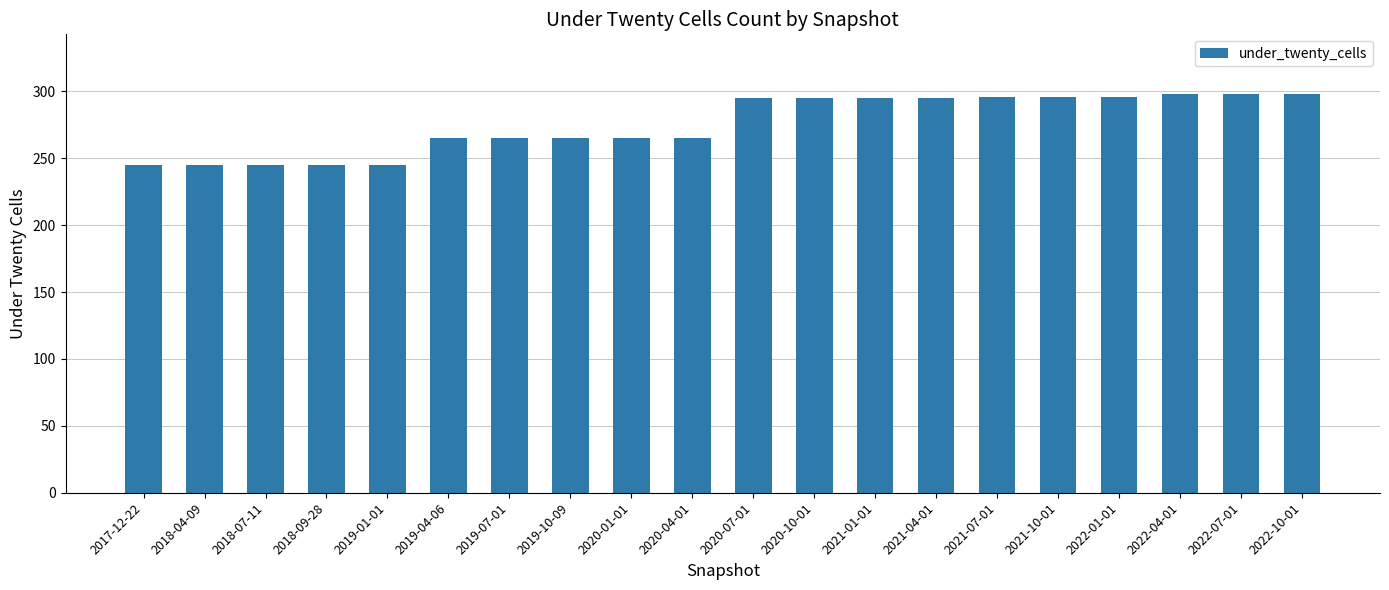

What is the value of the 12th bar from the left?

295